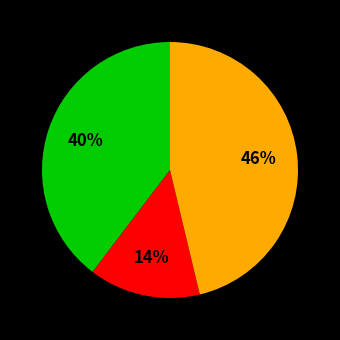

Count the number of slices in the pie.

3